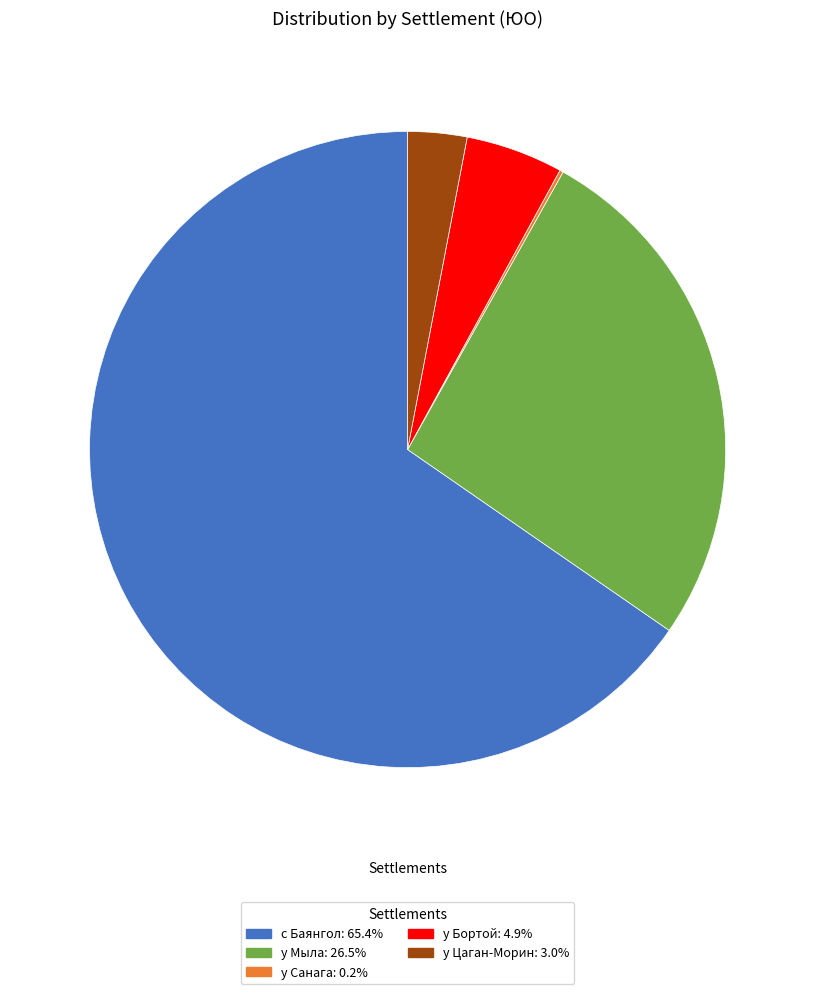

Is there any slice that represents more than half of the pie?

Yes